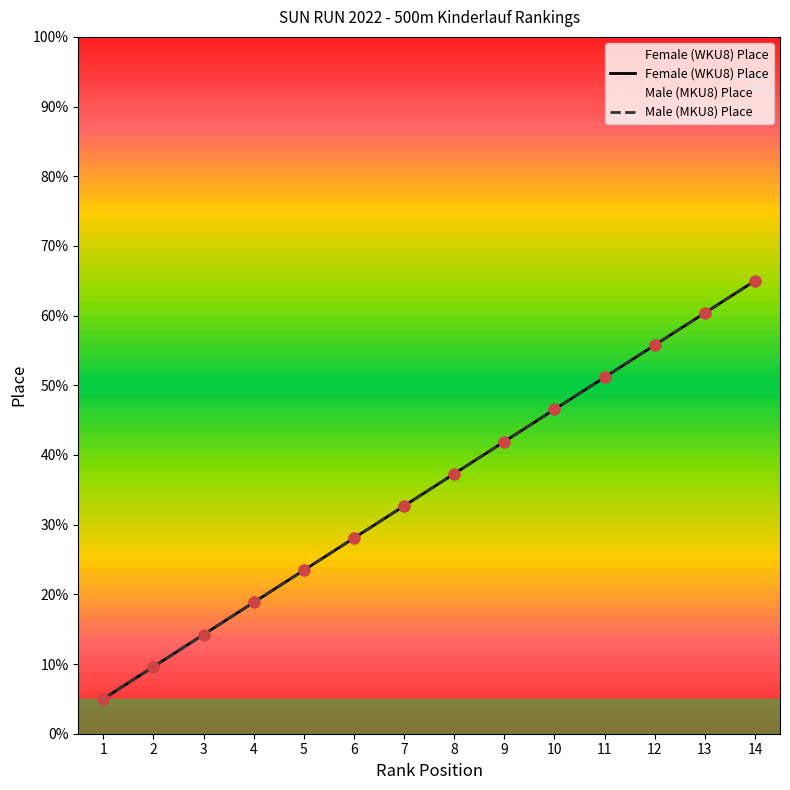

What is the total value across all series at 2?

19.2